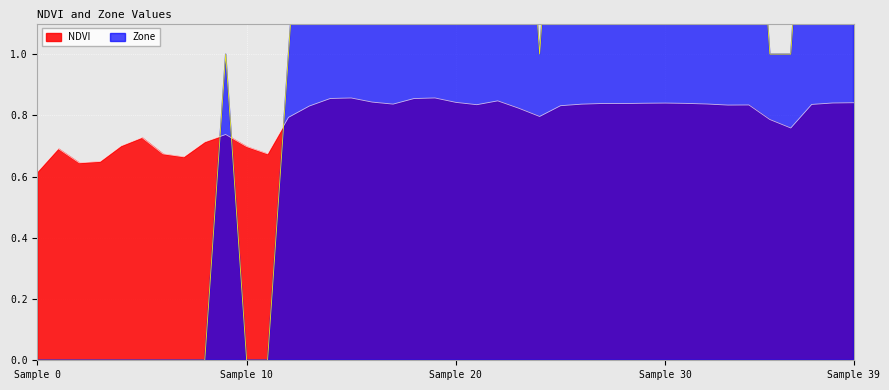

Which series changed the most between 27 and 35?

Zone